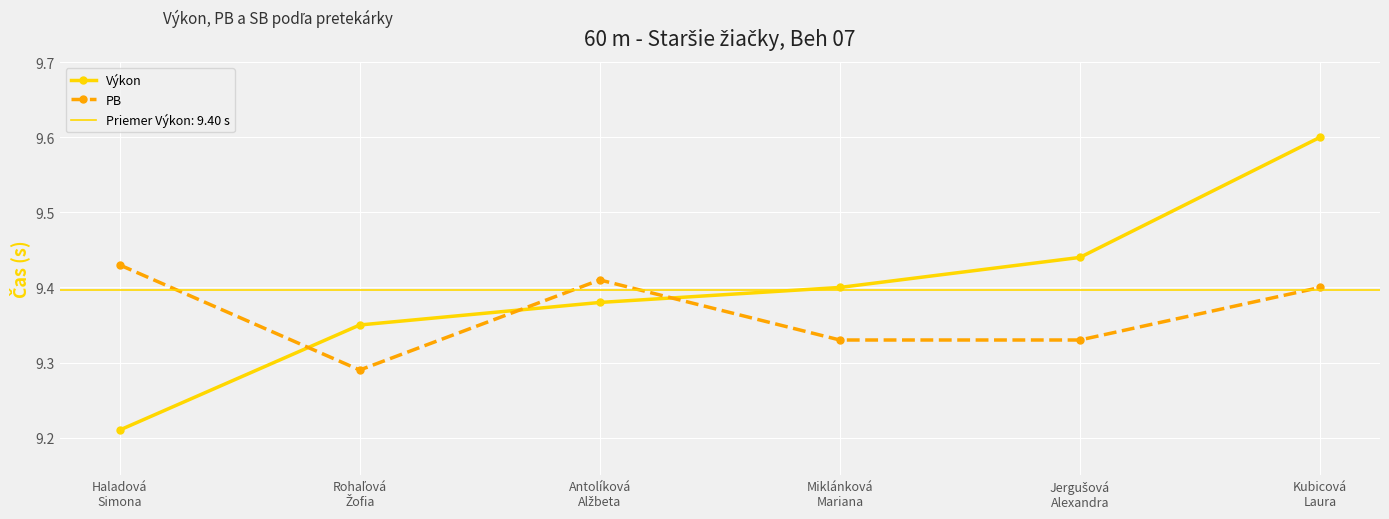

What is the sum of the Výkon values at Antolíková
Alžbeta and Jergušová
Alexandra?

18.8